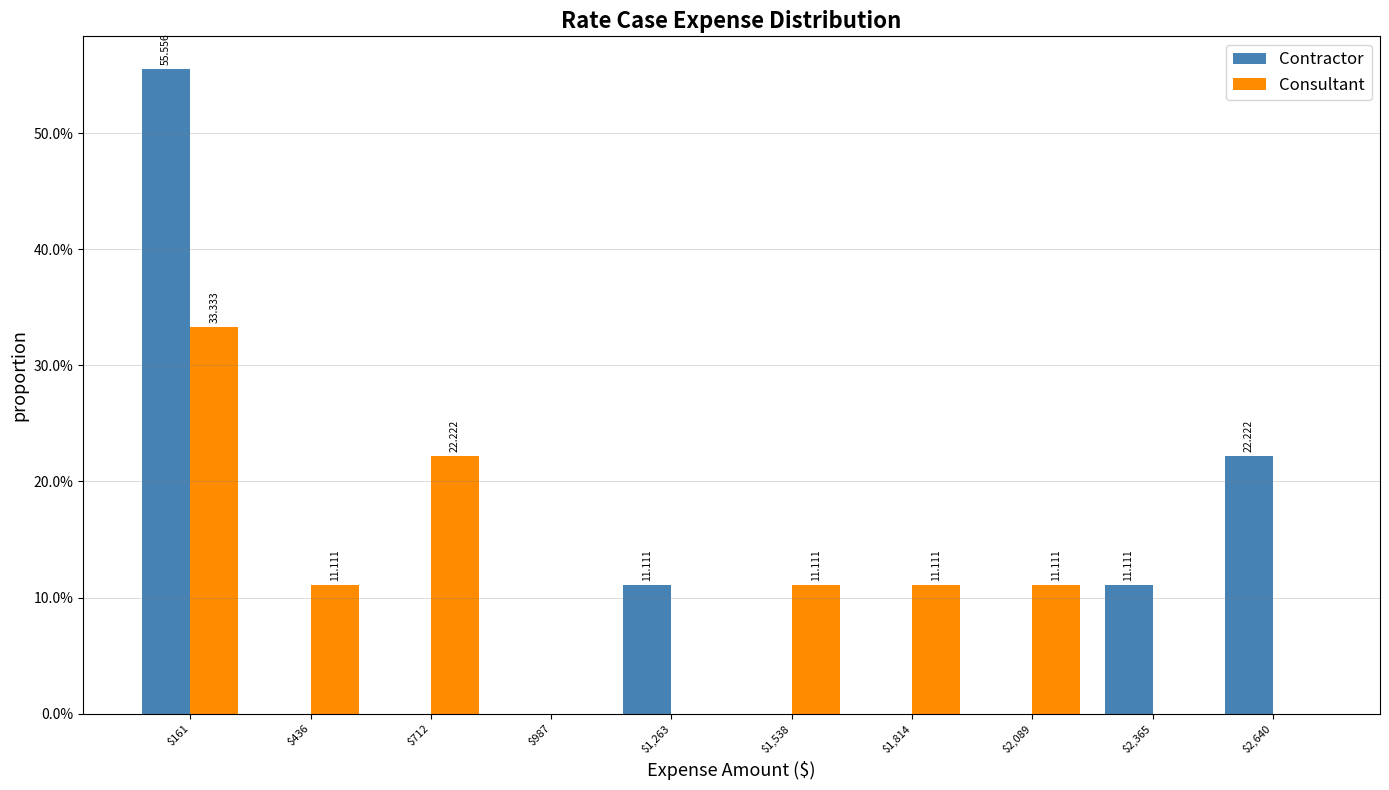

In the Contractor series, which range on the x-axis has the tallest bar?

0 to 300